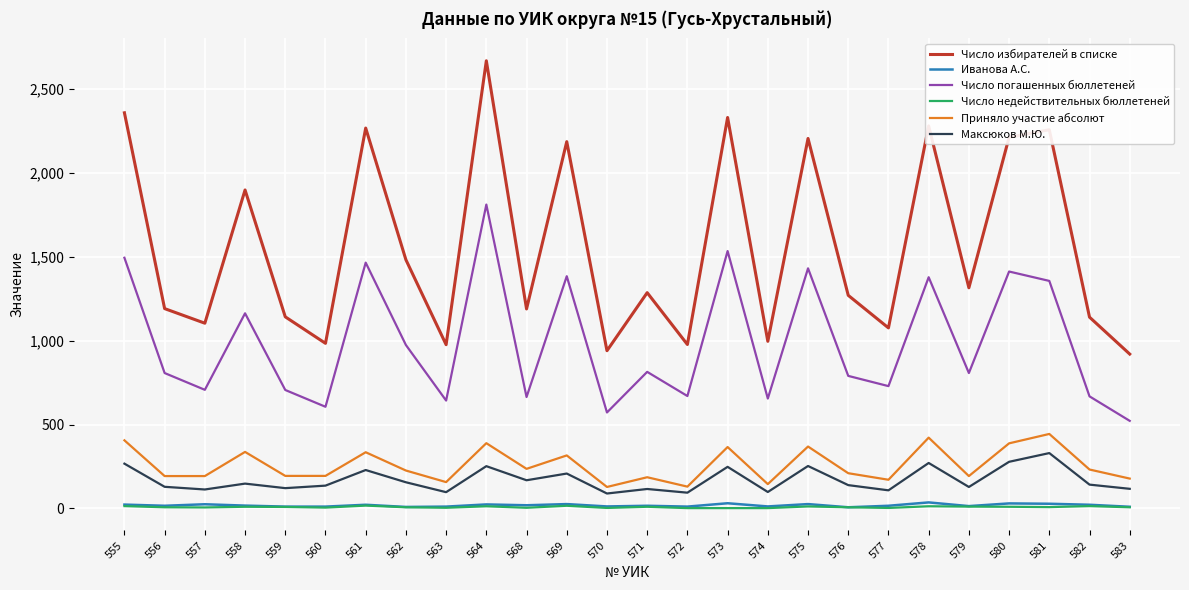

What is the difference between the highest and lowest values at 583?

913